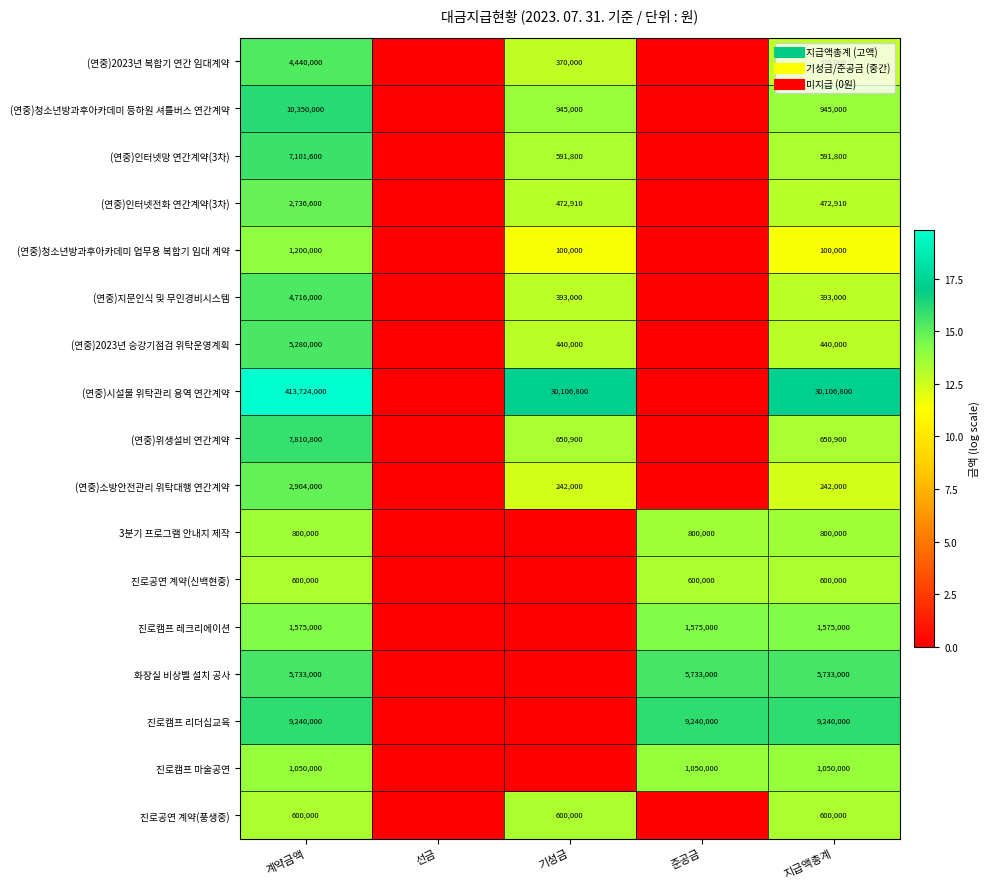

What is the spread (max minus min) of values at 지급액총계?

5.7